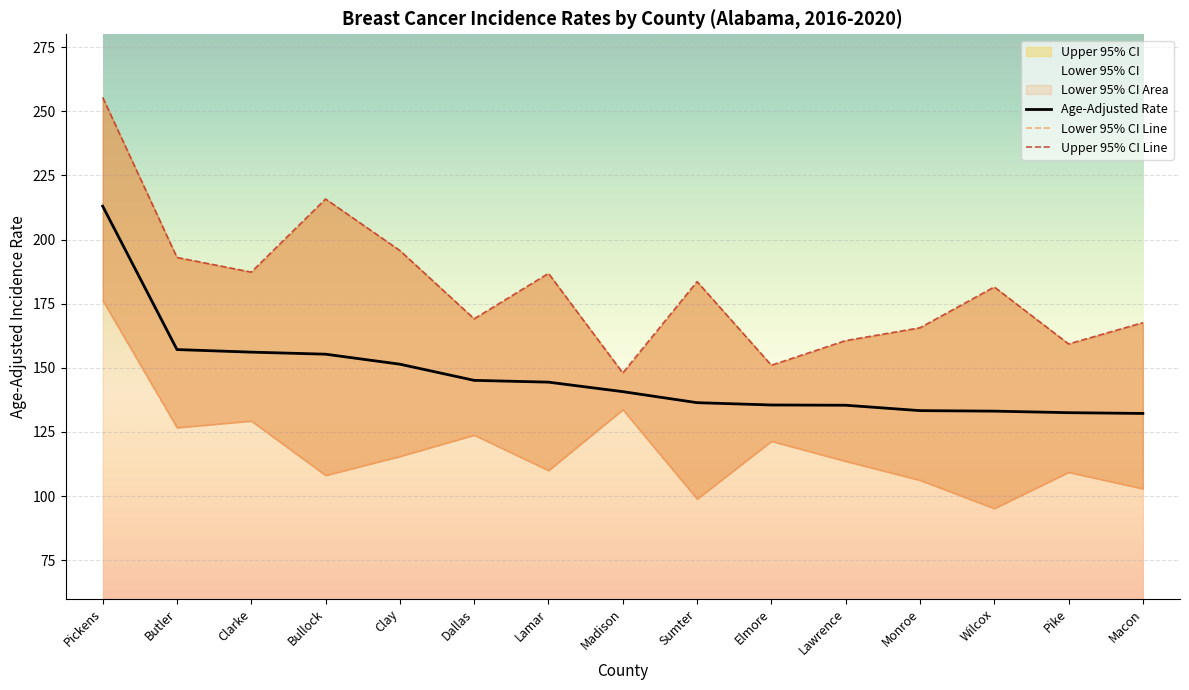

What is the value of the Age-Adjusted Rate point at the 15th from the left?

132.2